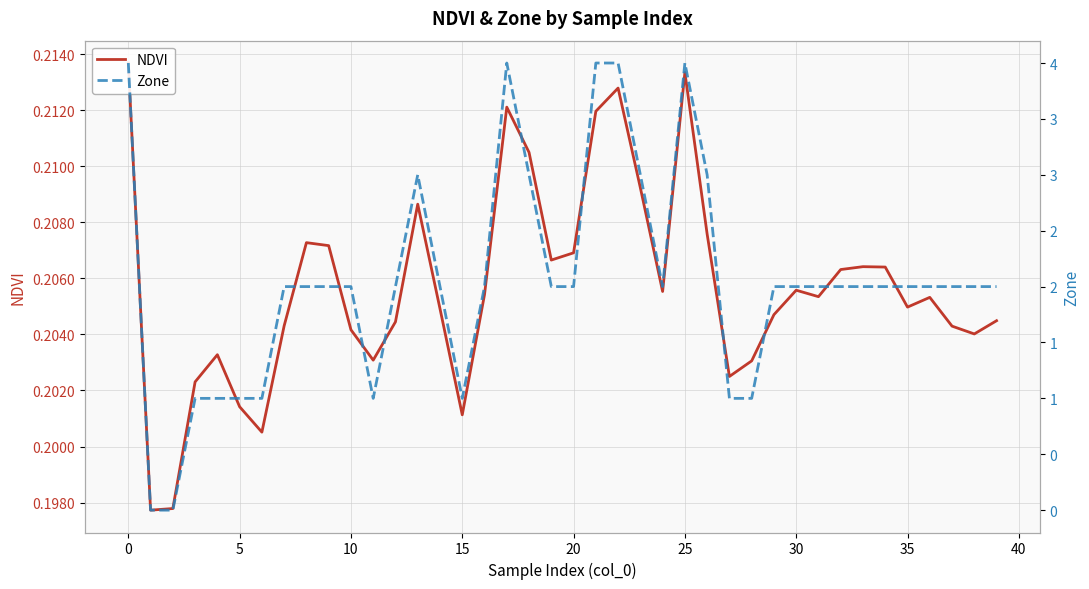

How many interior local peaks does the Zone series have?

3